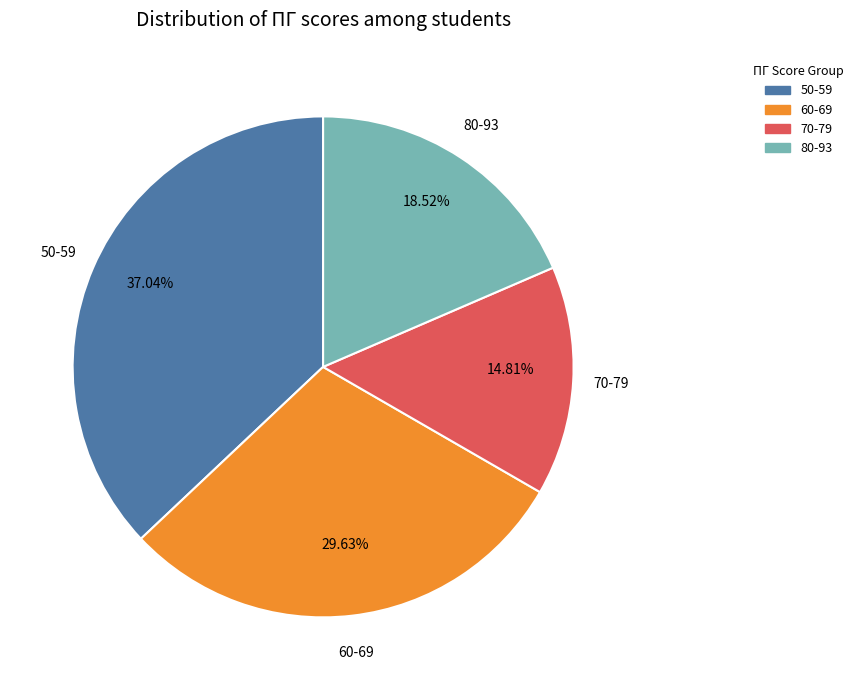

Is the sum of 70-79 and 60-69 greater than half?

No